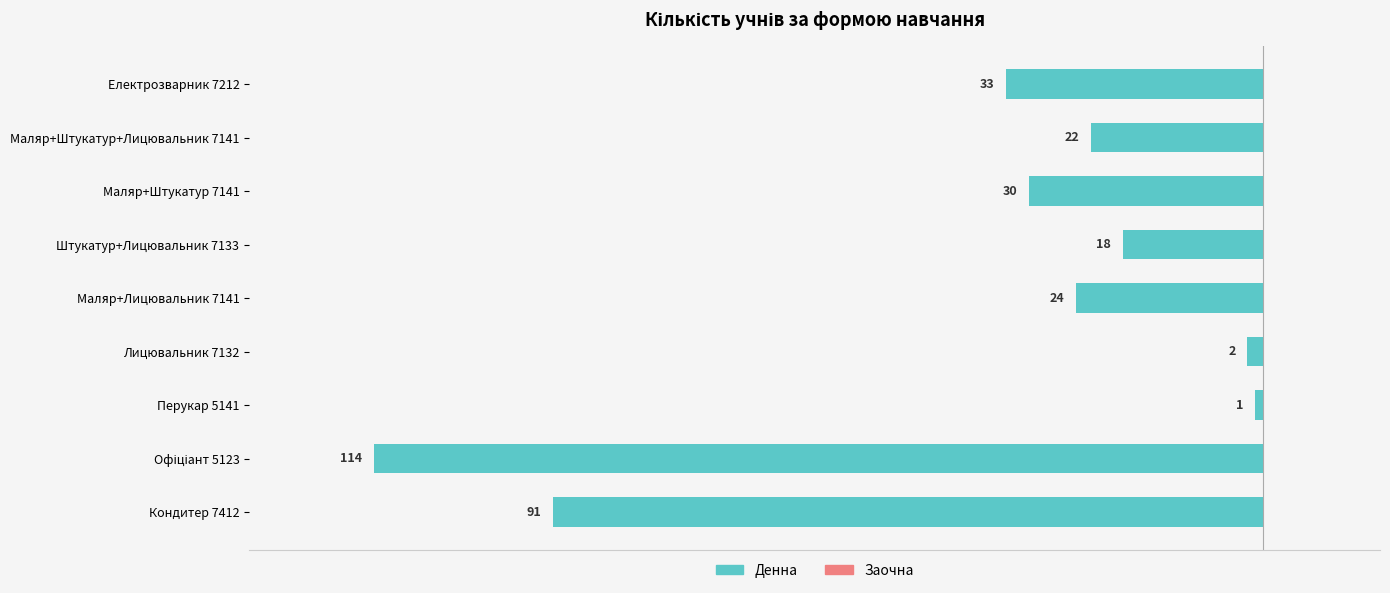

How many bars are there in total?

9